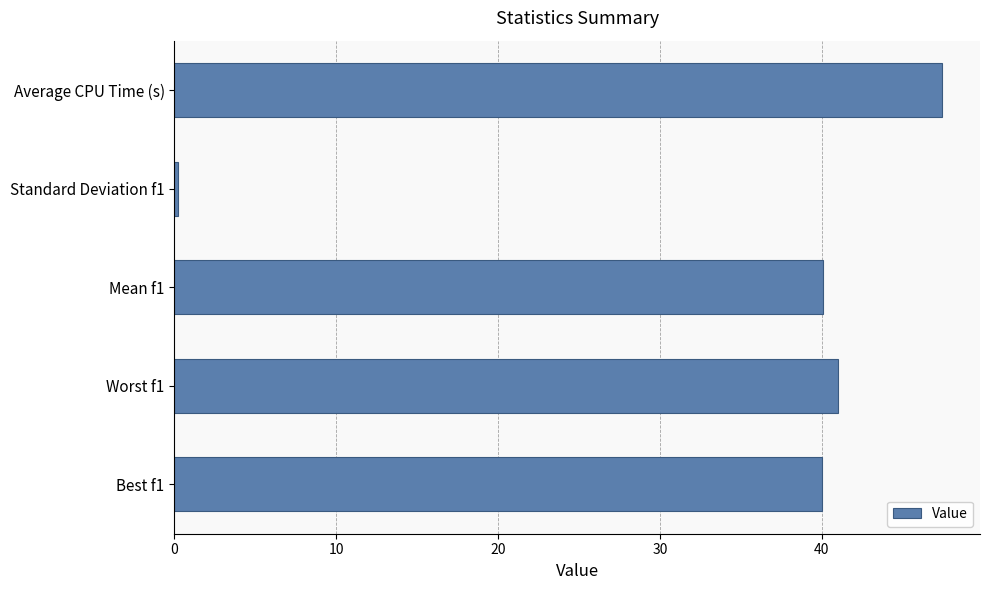

What is the minimum value shown in the chart?

0.2